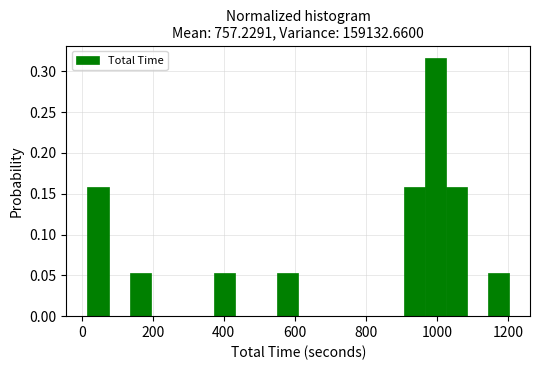

Read against the x-axis, roughly where is the centre of the tallest bar?

1000